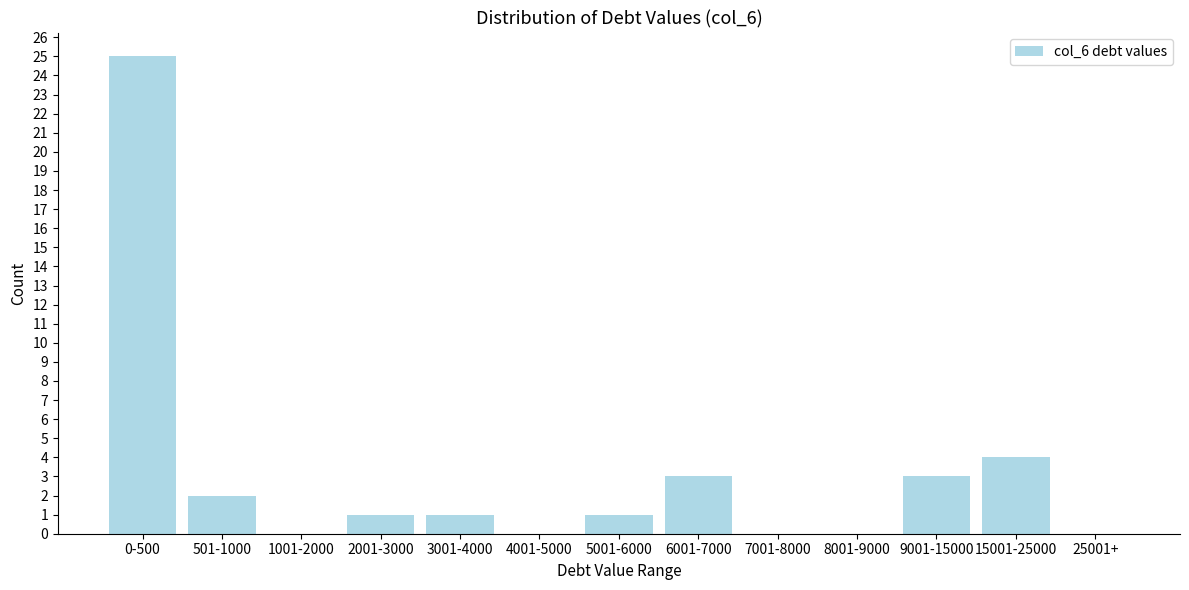

Reading right to left, extract all data points from this chart.

25001+=0	15001-25000=4	9001-15000=3	8001-9000=0	7001-8000=0	6001-7000=3	5001-6000=1	4001-5000=0	3001-4000=1	2001-3000=1	1001-2000=0	501-1000=2	0-500=25